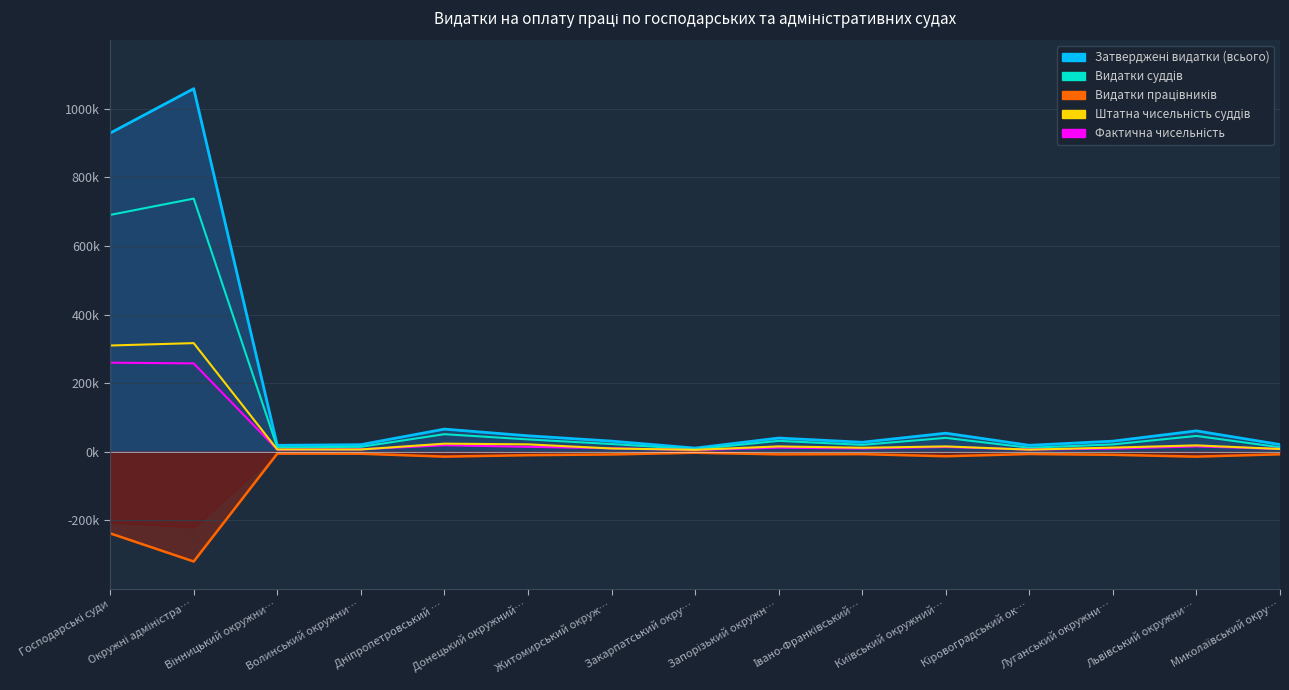

How many values in the Фактична чисельність (×100) series are below 9500?

7